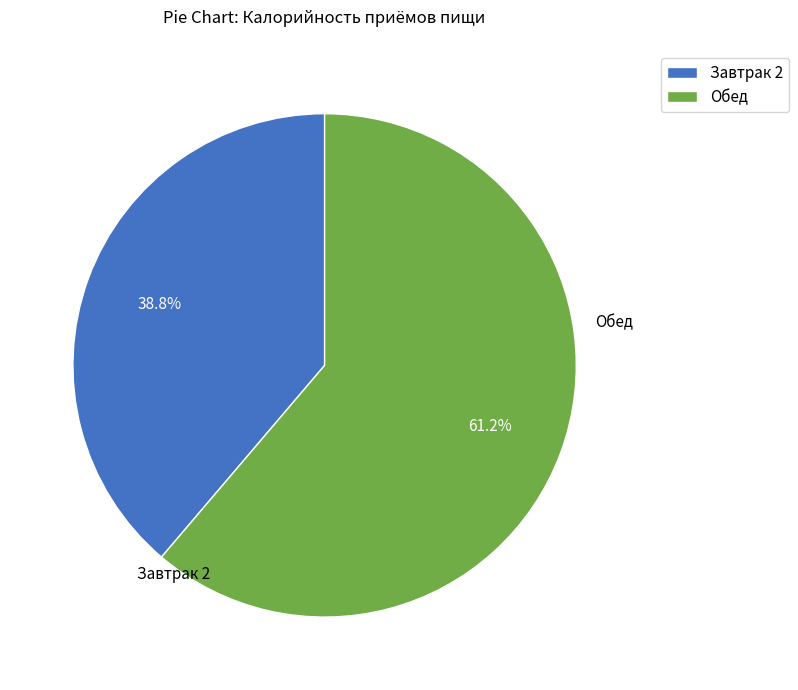

Is the sum of Завтрак 2 and Обед greater than half?

Yes